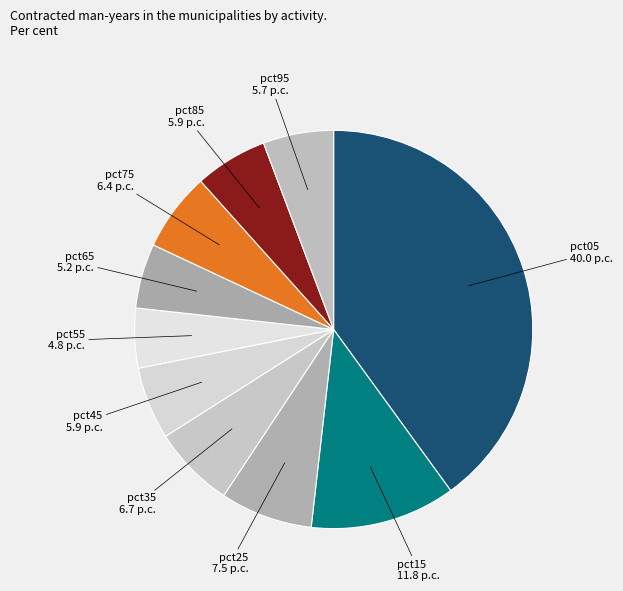

Which has a higher value, pct65 or pct75?

pct75